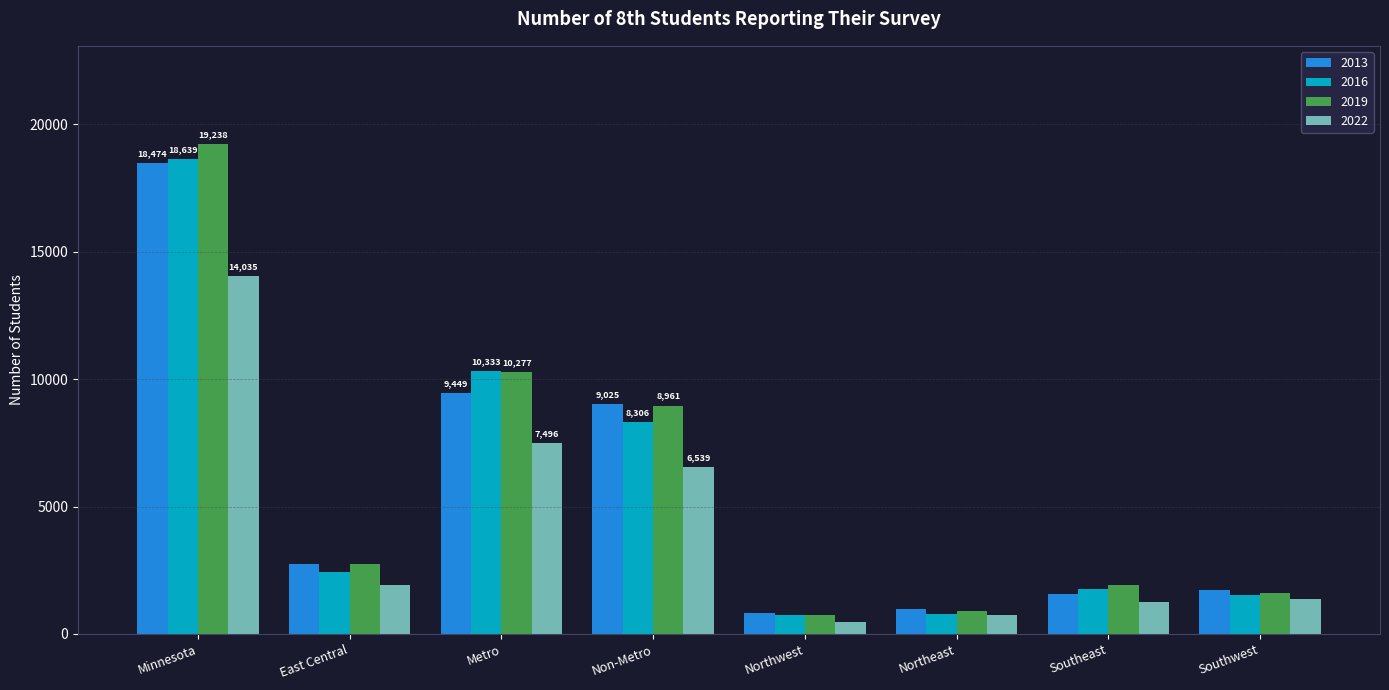

What is the difference between the highest and lowest values at Non-Metro?

2486